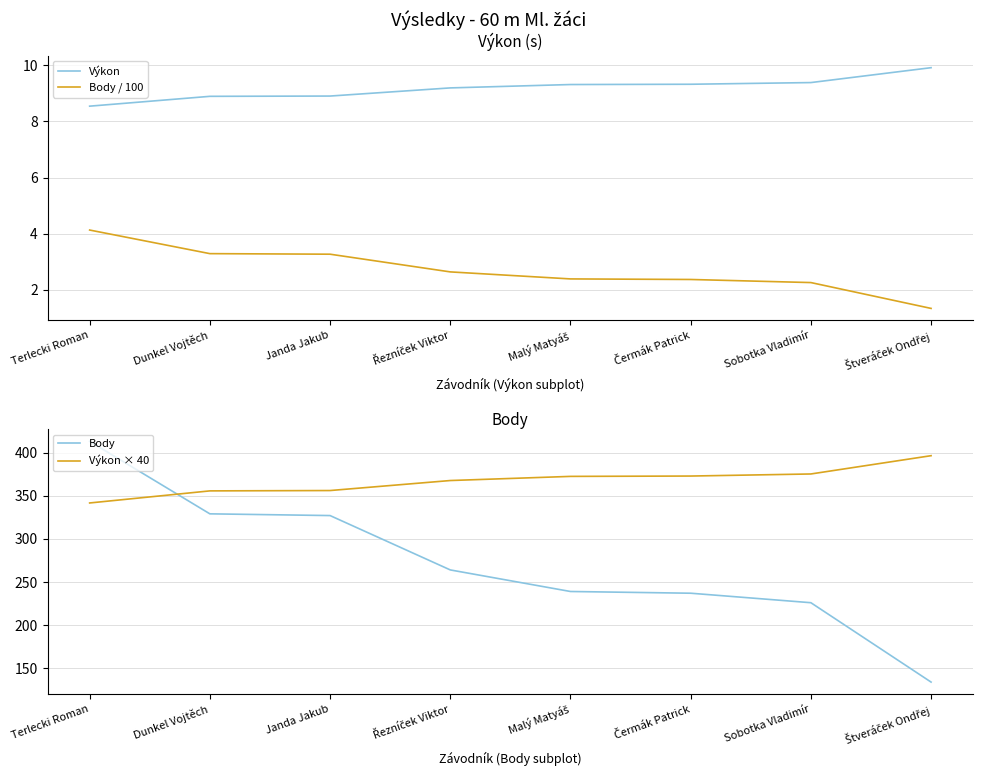

What are all the series names shown in the legend?

Výkon, Body / 100, Body, Výkon × 40